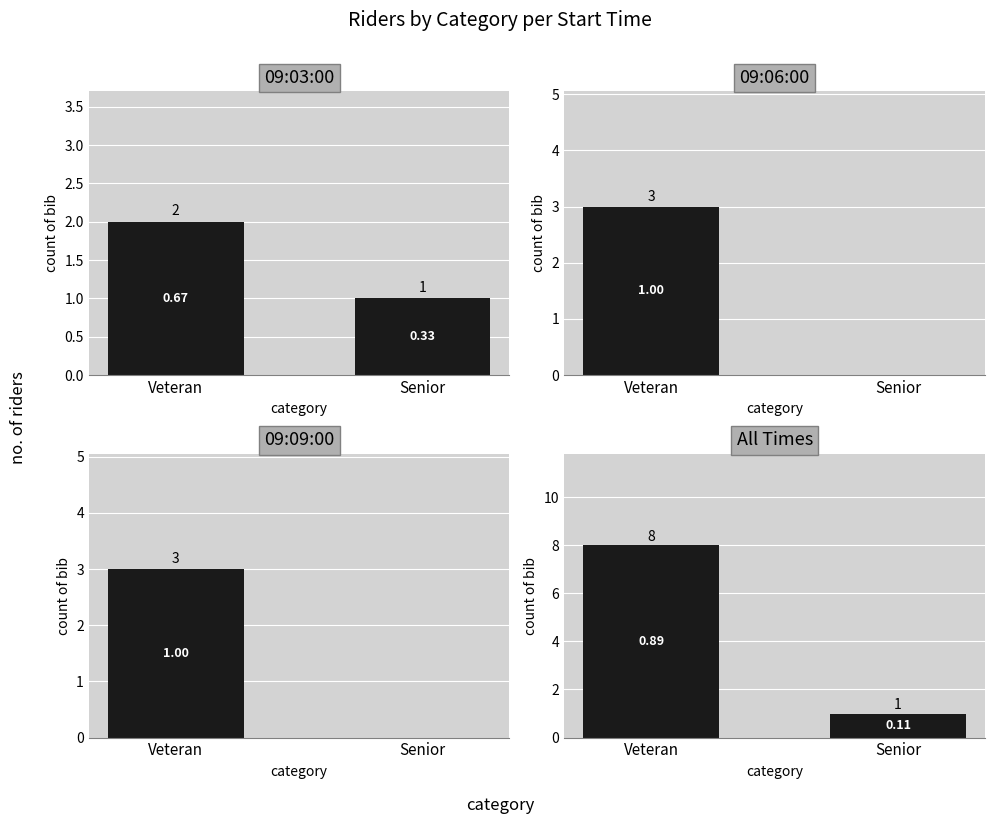

At how many categories does at least one series exceed 3?

1